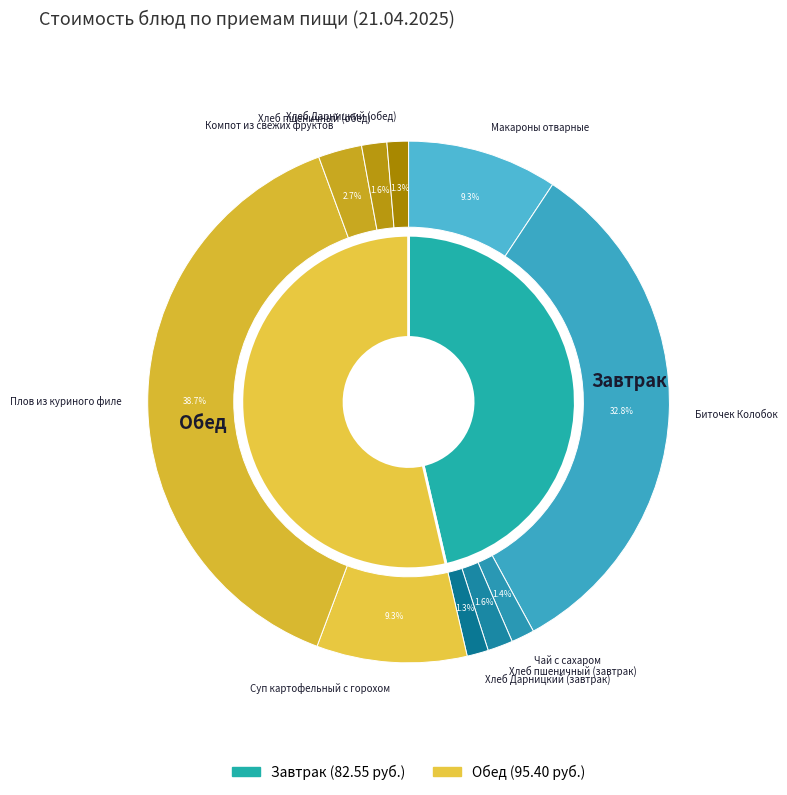

What is the ratio of the value at Хлеб Дарницкий (обед) to the value at Чай с сахаром?

0.9